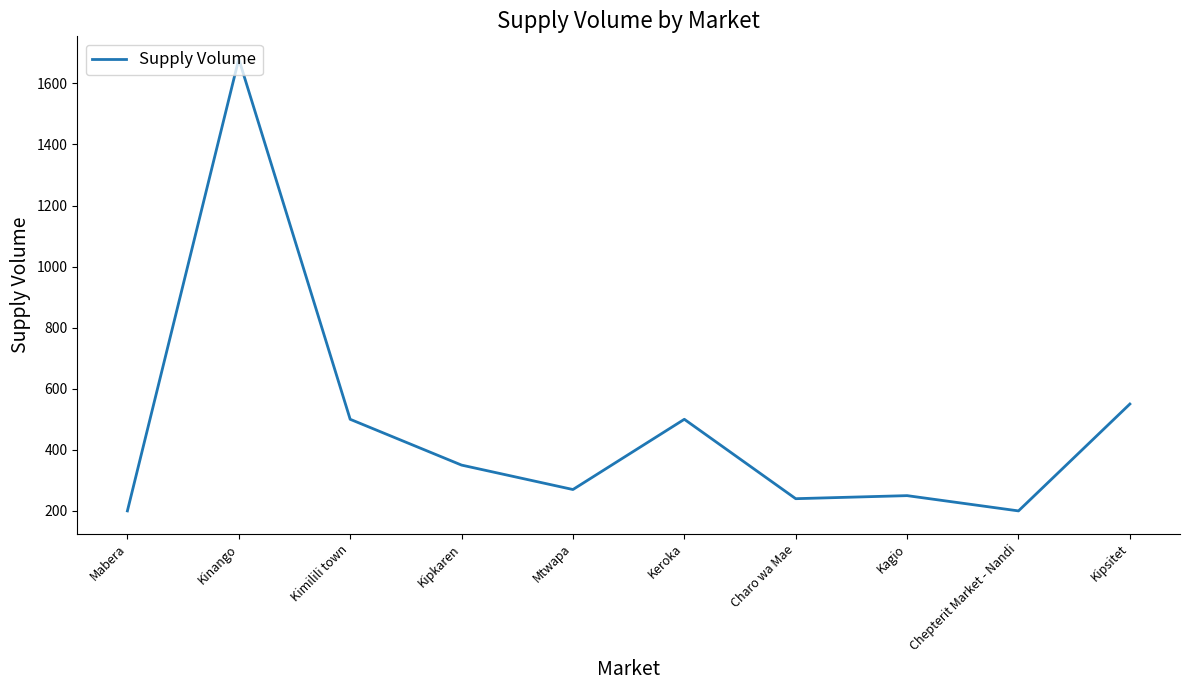

True or false: the data shows 494 at Kinango.

False